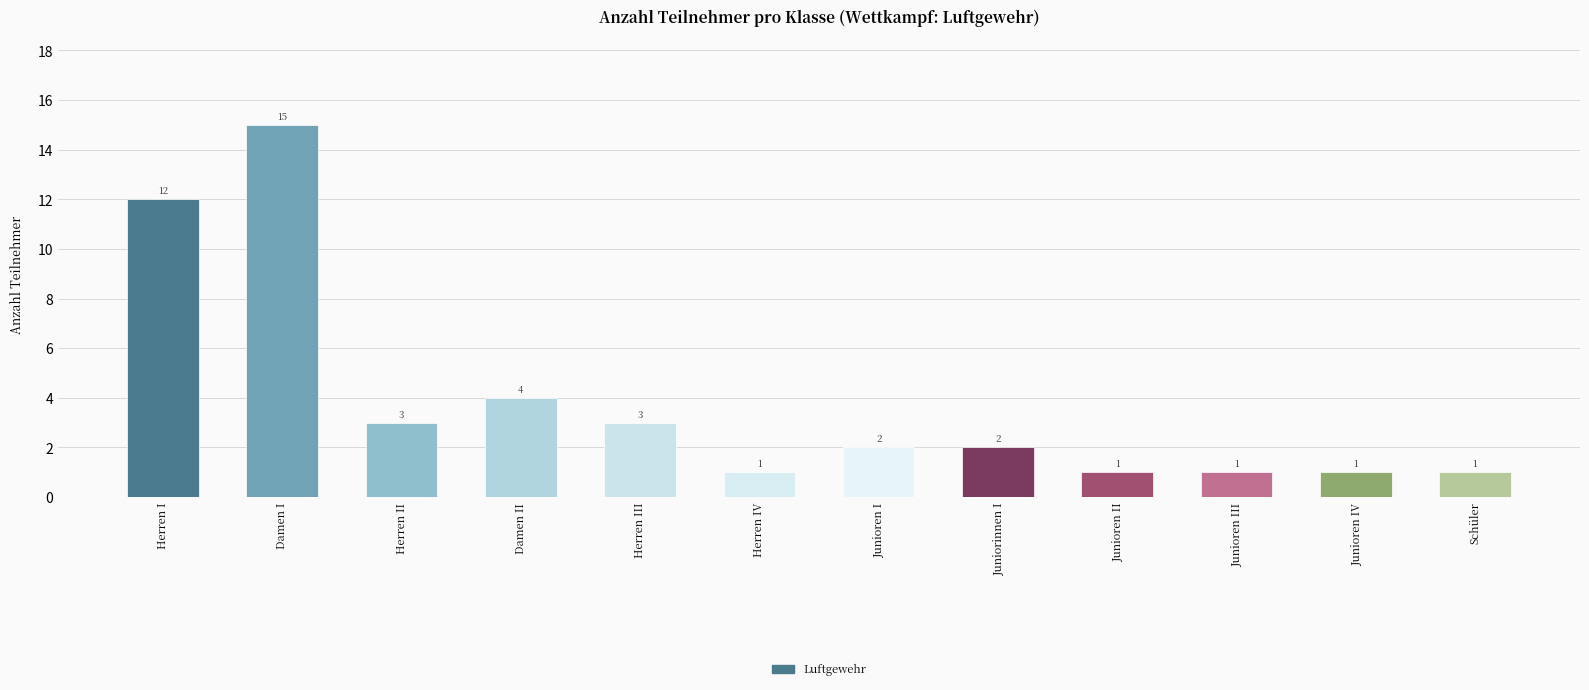

What is the maximum value shown in the chart?

15